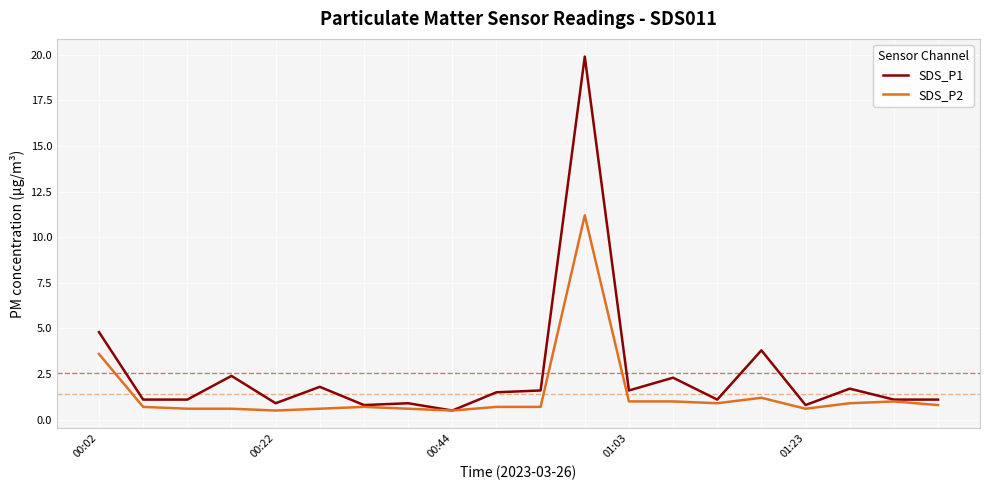

What is the minimum value for SDS_P2?

0.5